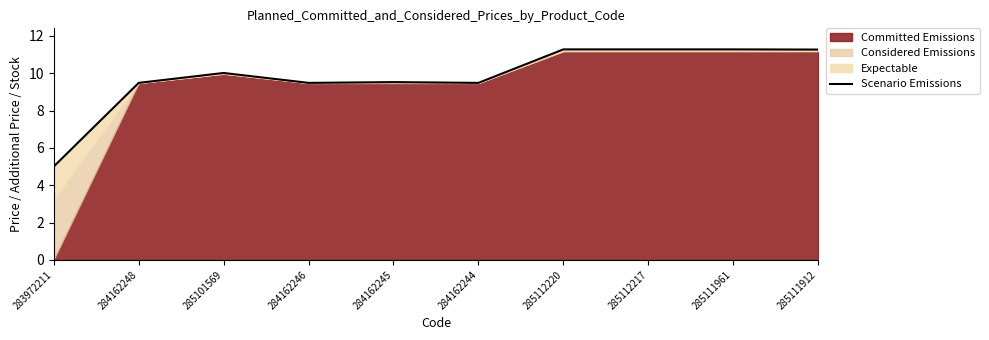

What is the difference between the second highest and second lowest values?

1.8